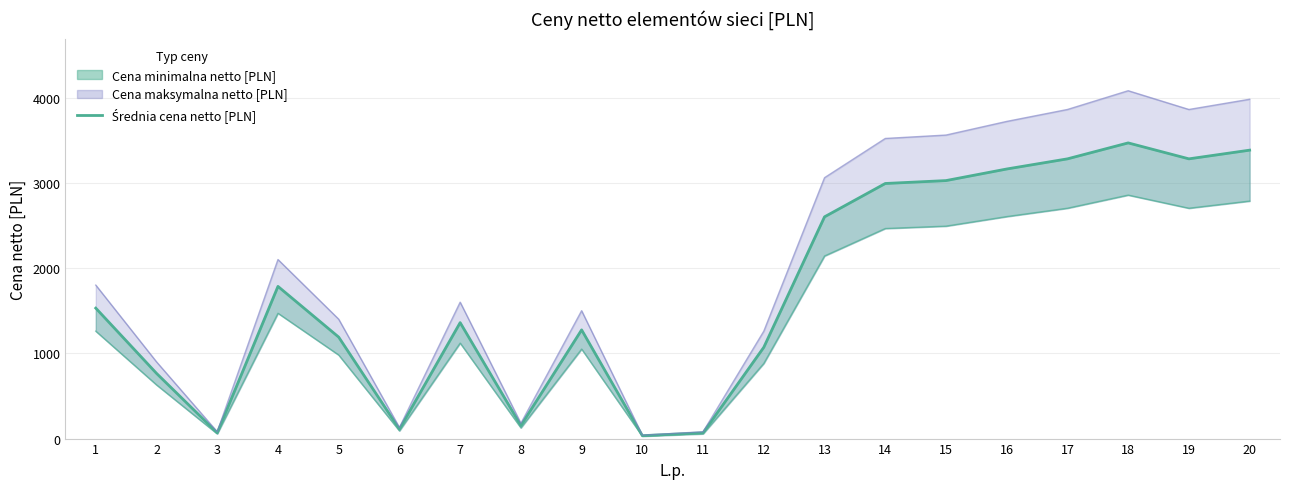

What is the difference between the maximum and second lowest values?

3400.0